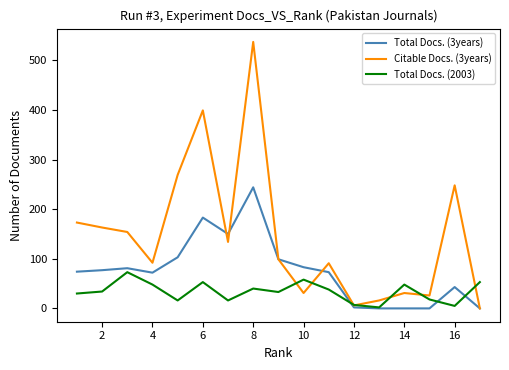

List the series in order of their overall mean, lowest first.

Total Docs. (2003), Total Docs. (3years), Citable Docs. (3years)